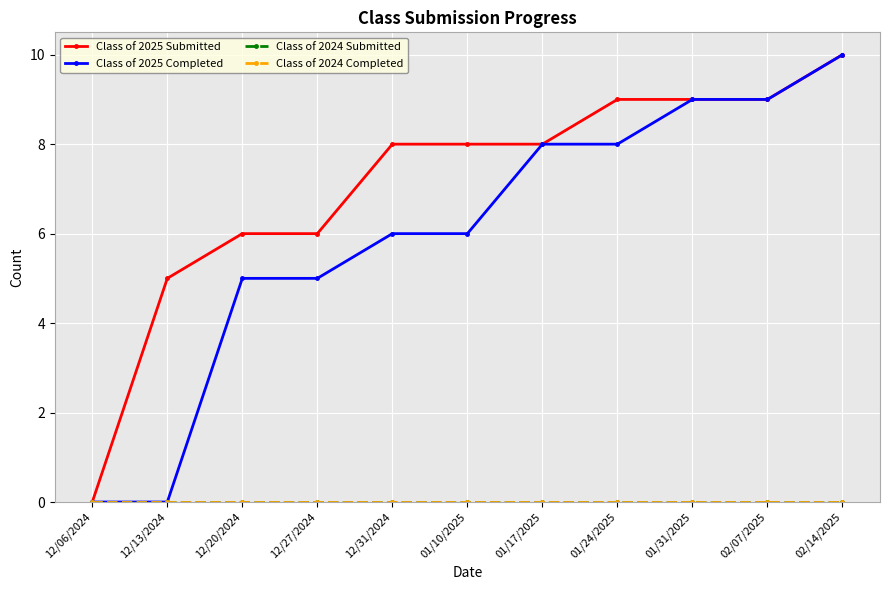

At which category is the sum across all series the highest?

02/14/2025